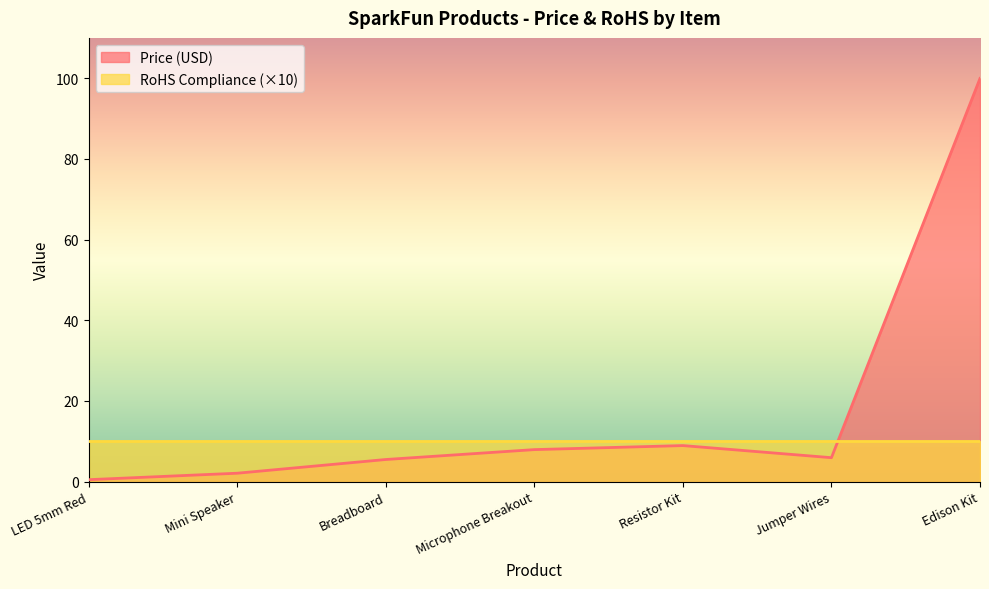

What is the maximum value shown in the chart?

100.0